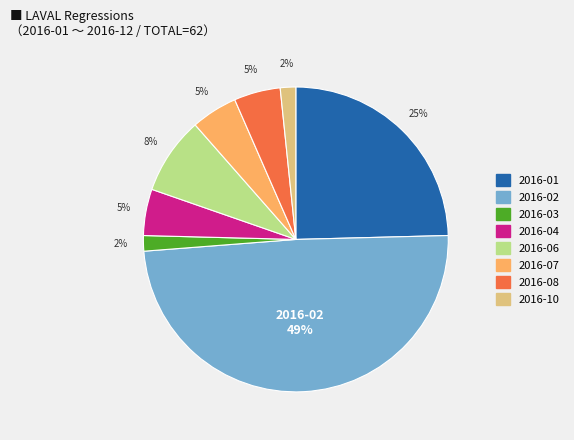

To the nearest percent, what is the average slice percentage?

12%